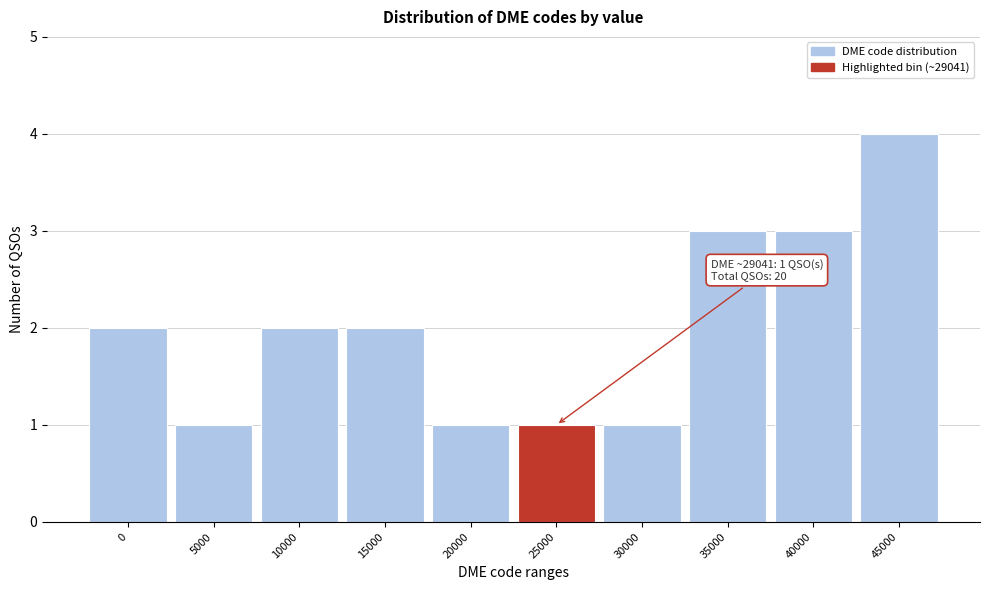

Reading left to right, list all the values displayed in this chart.

2	1	2	2	1	1	1	3	3	4